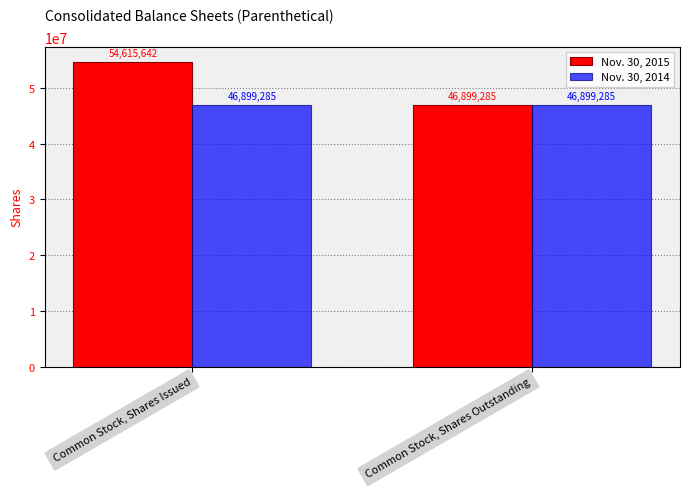

What is the label of the 1st bar from the right?

Common Stock, Shares Outstanding